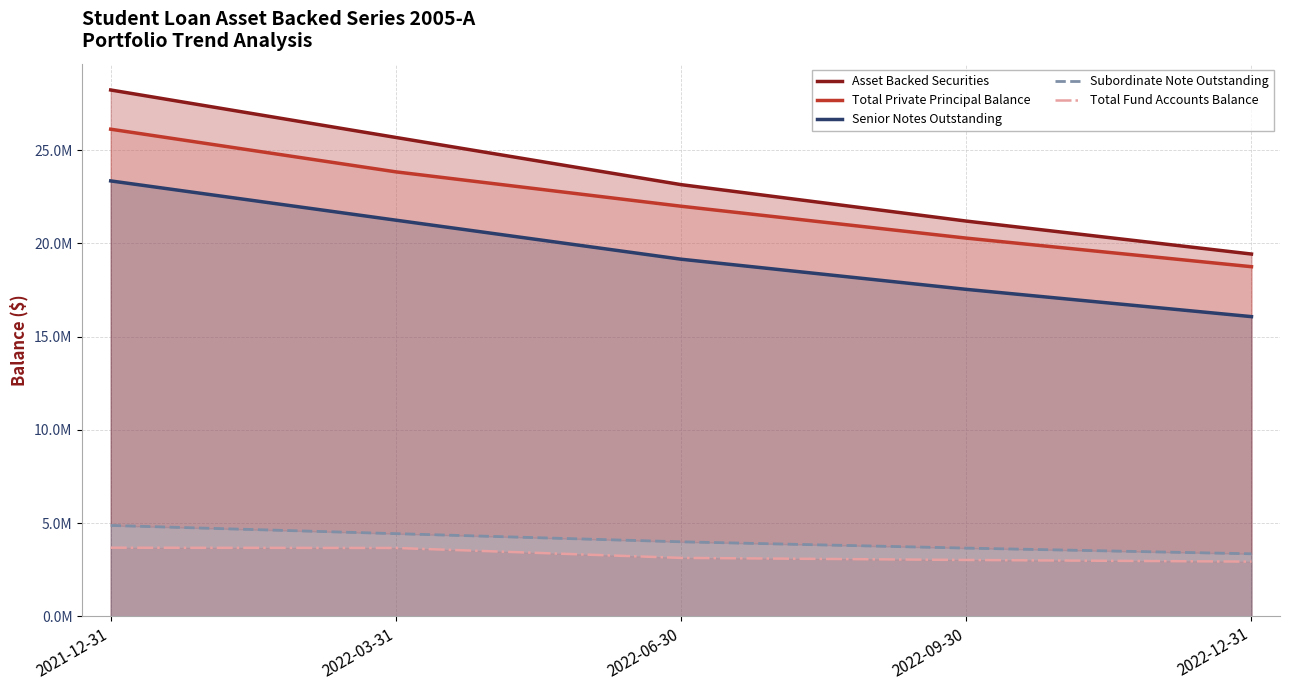

At which label is Subordinate Note Outstanding closest to 4115859?

2022-06-30